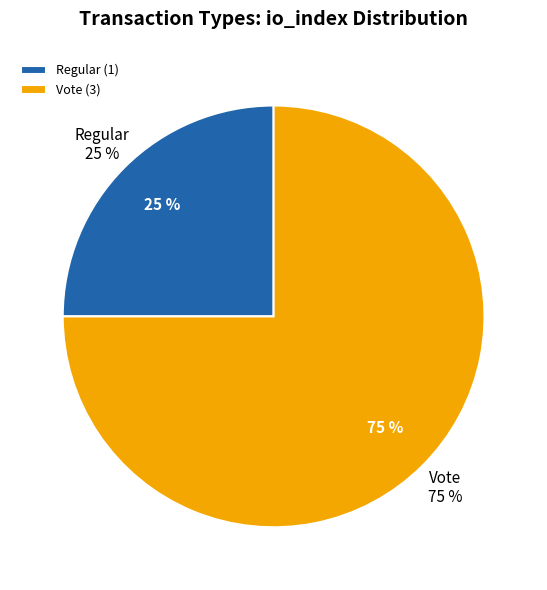

Which category has the smallest portion of the pie?

Regular